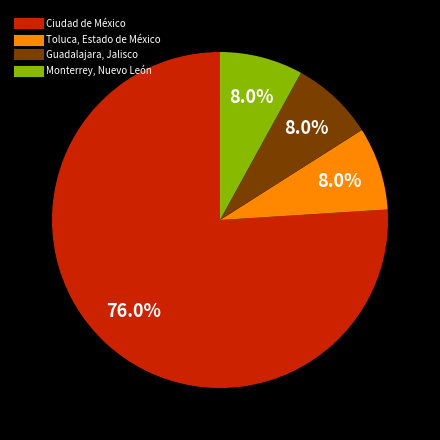

Count the number of slices in the pie.

4